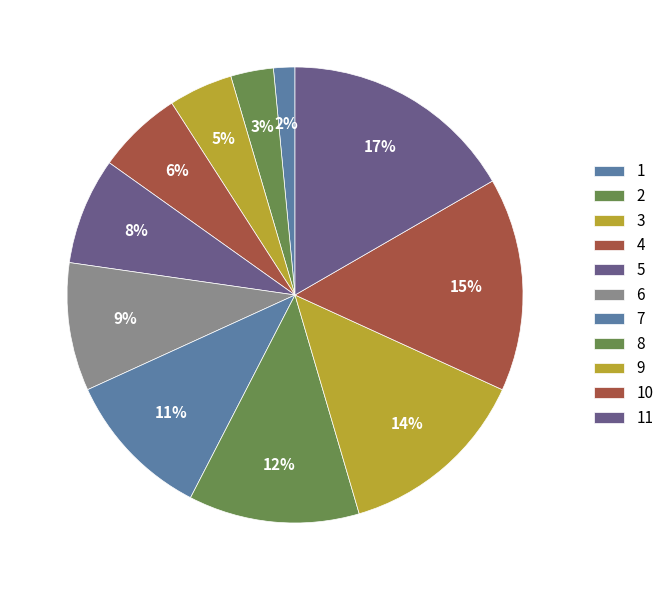

Between 3 and 9, which is larger?

9